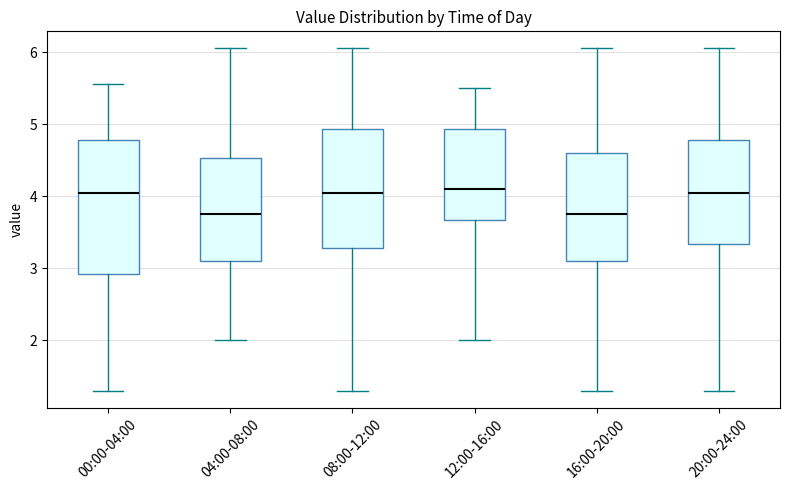

Where does the upper whisker of the box for 00:00-04:00 end on the y-axis? The values are not printed on the chart, so give them approximately, as read against the axis.

5.6